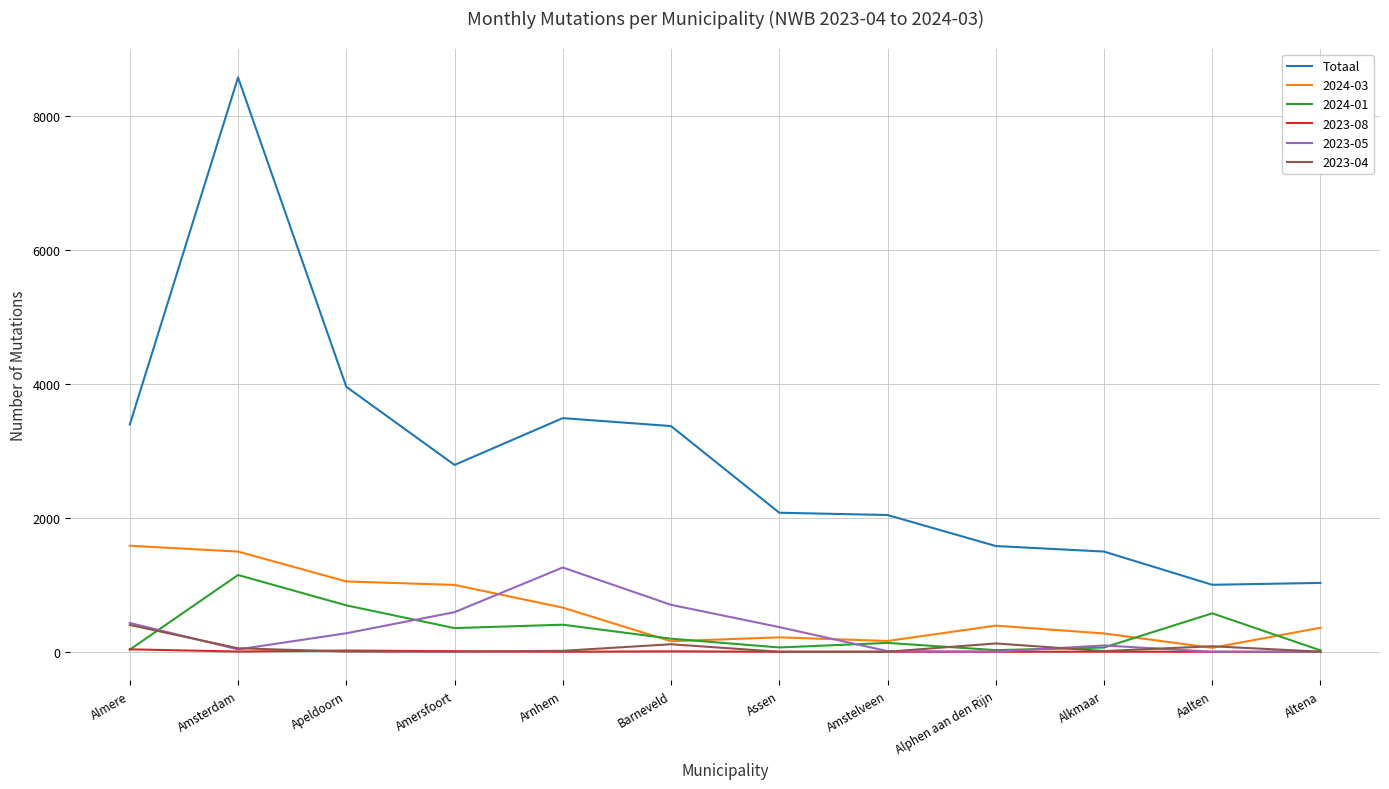

What is the smallest value displayed?

0